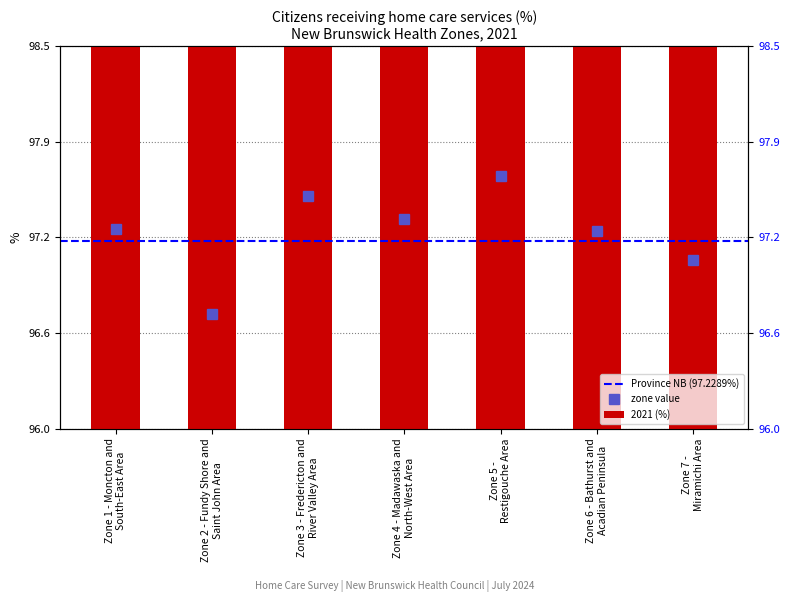

What is the smallest value displayed?

96.8